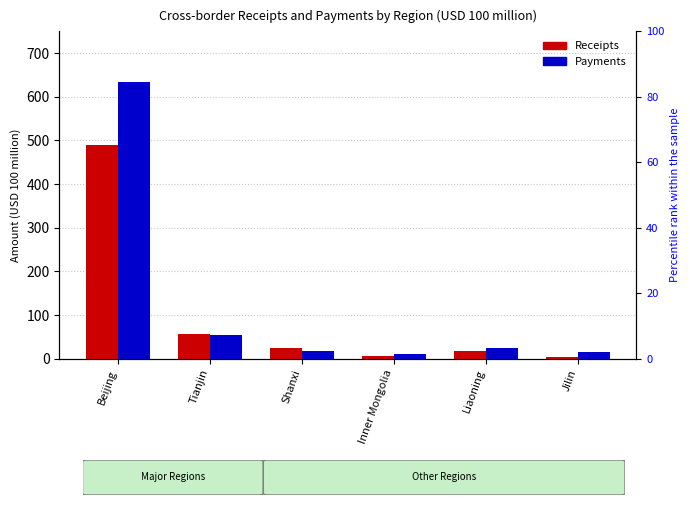

Reading left to right, what are all the values shown in this chart?

Receipts: 490.4	56.2	23.7	6.0	17.9	3.5
Payments: 633.9	53.4	16.6	9.7	24.8	15.0